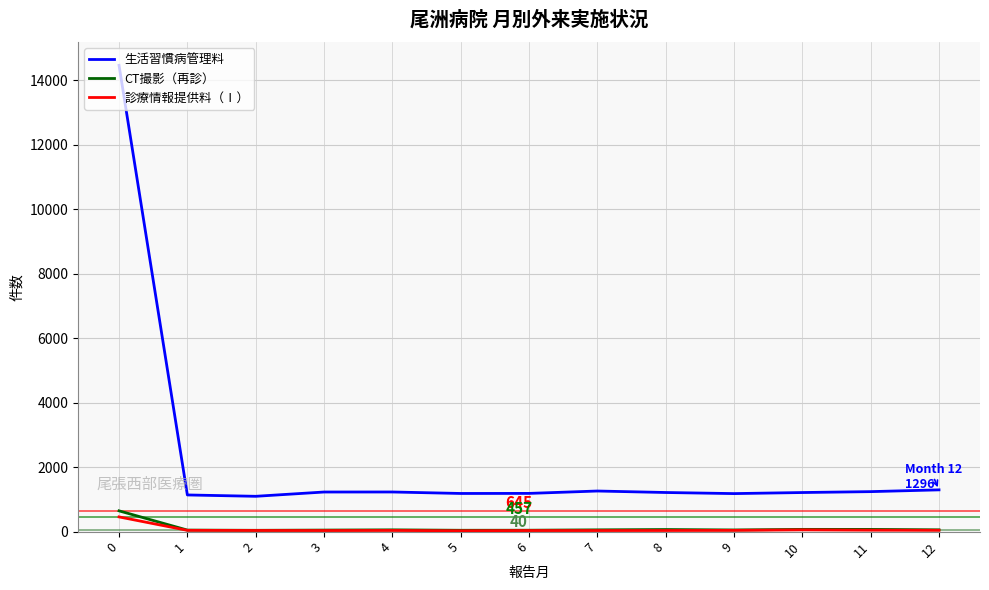

What is the average value of the CT撮影（再診） series?

99